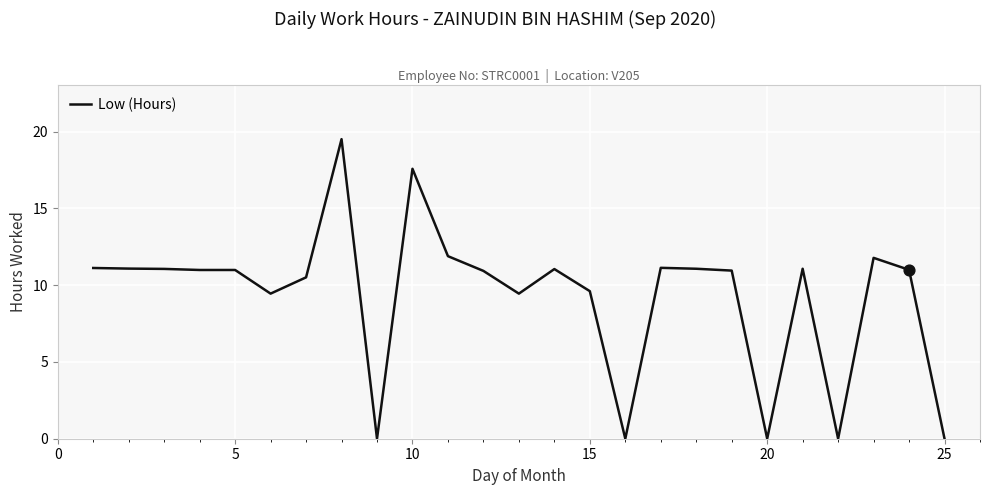

What is the greatest value displayed?

19.5